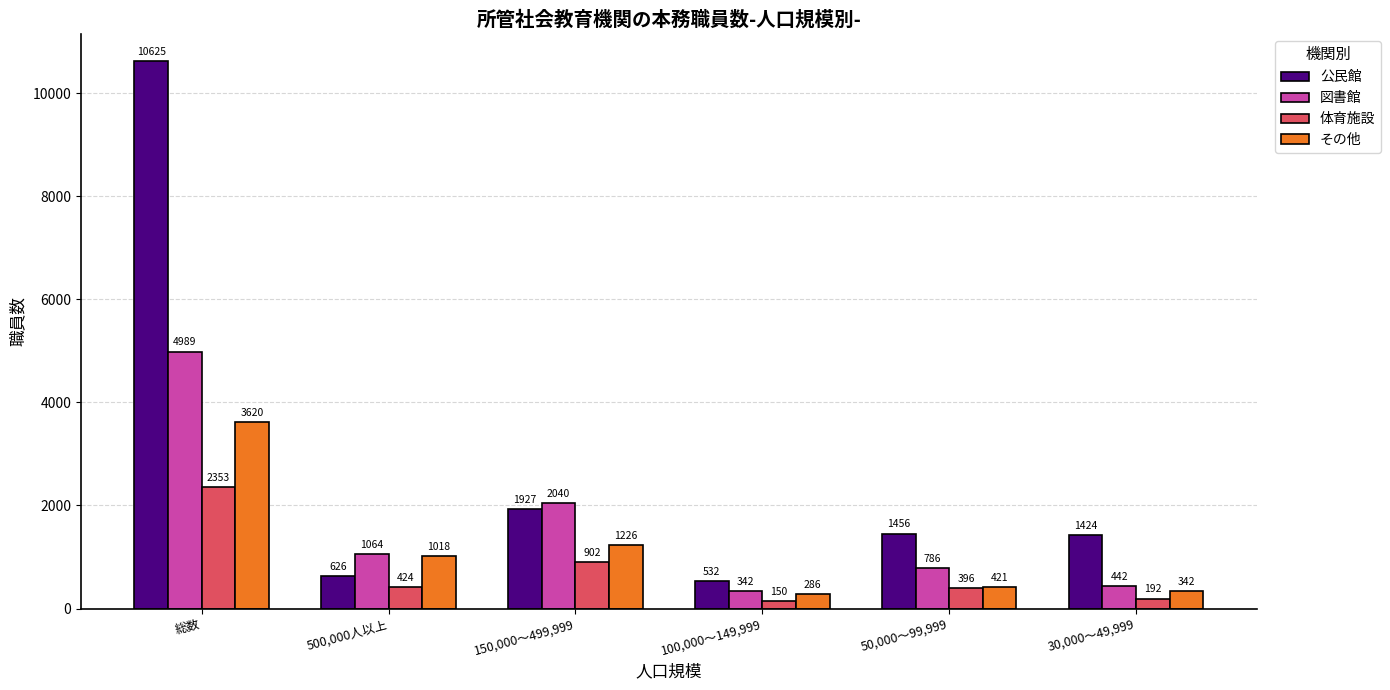

What is the greatest value displayed?

10625